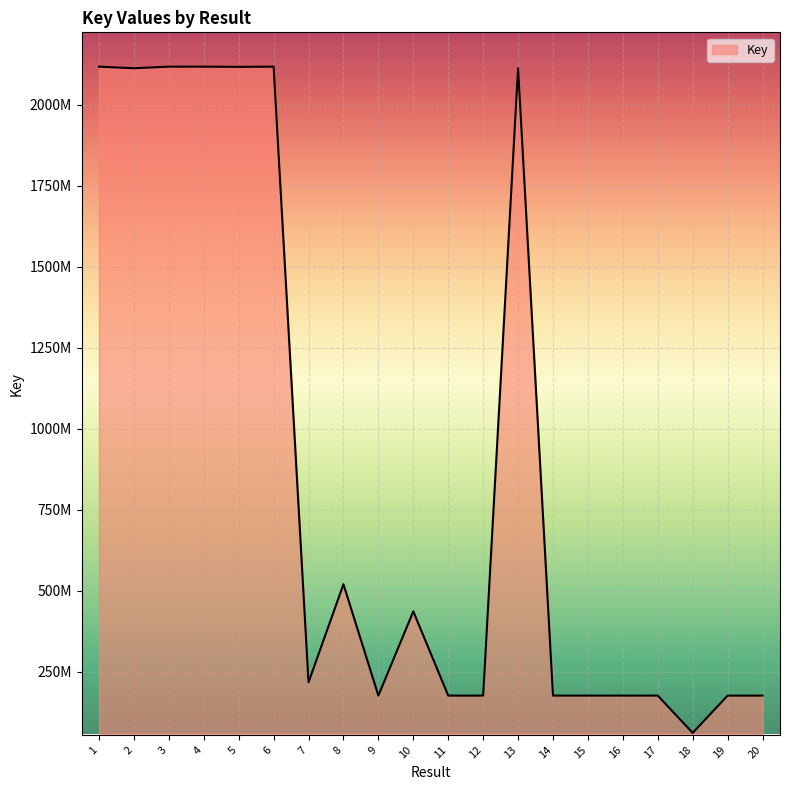

Reading left to right, extract all data points from this chart.

2116920471	2111970224	2116883174	2116920627	2116270832	2116884006	218124731	520499808	177050880	436754673	177029981	177037043	2111923276	177032002	177052534	177031491	177045711	61999172	177033739	177036570